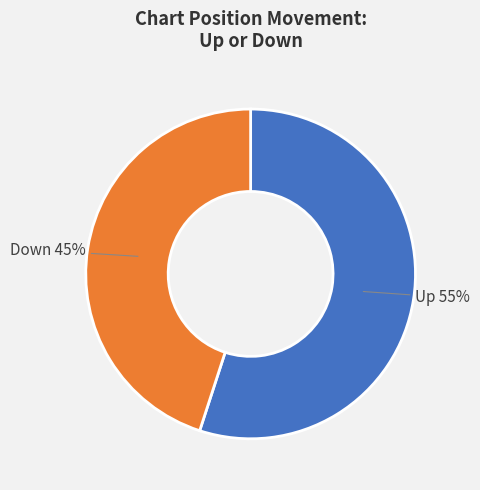

To the nearest percent, what is the average slice percentage?

50%